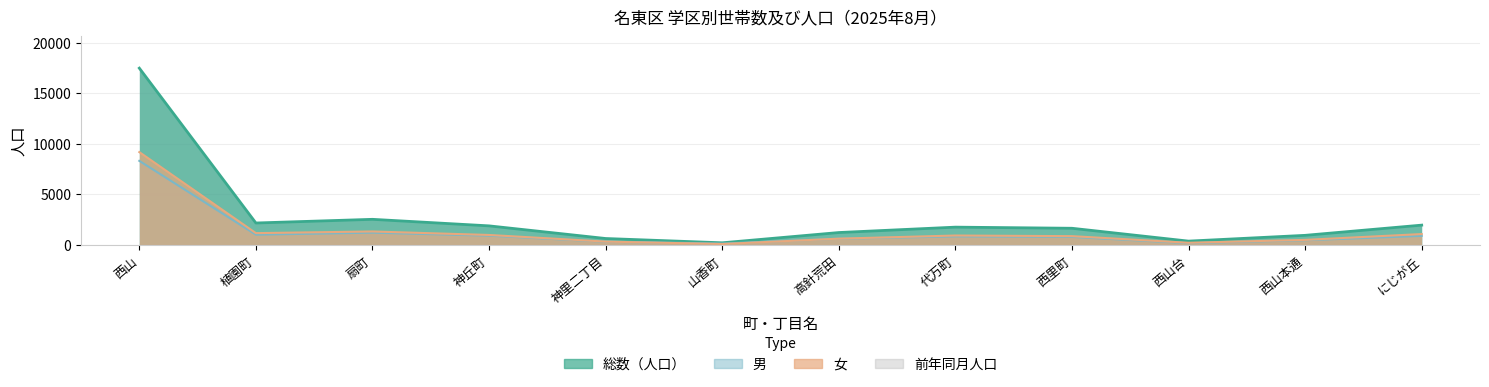

At which category does the chart reach its minimum across all series?

山香町